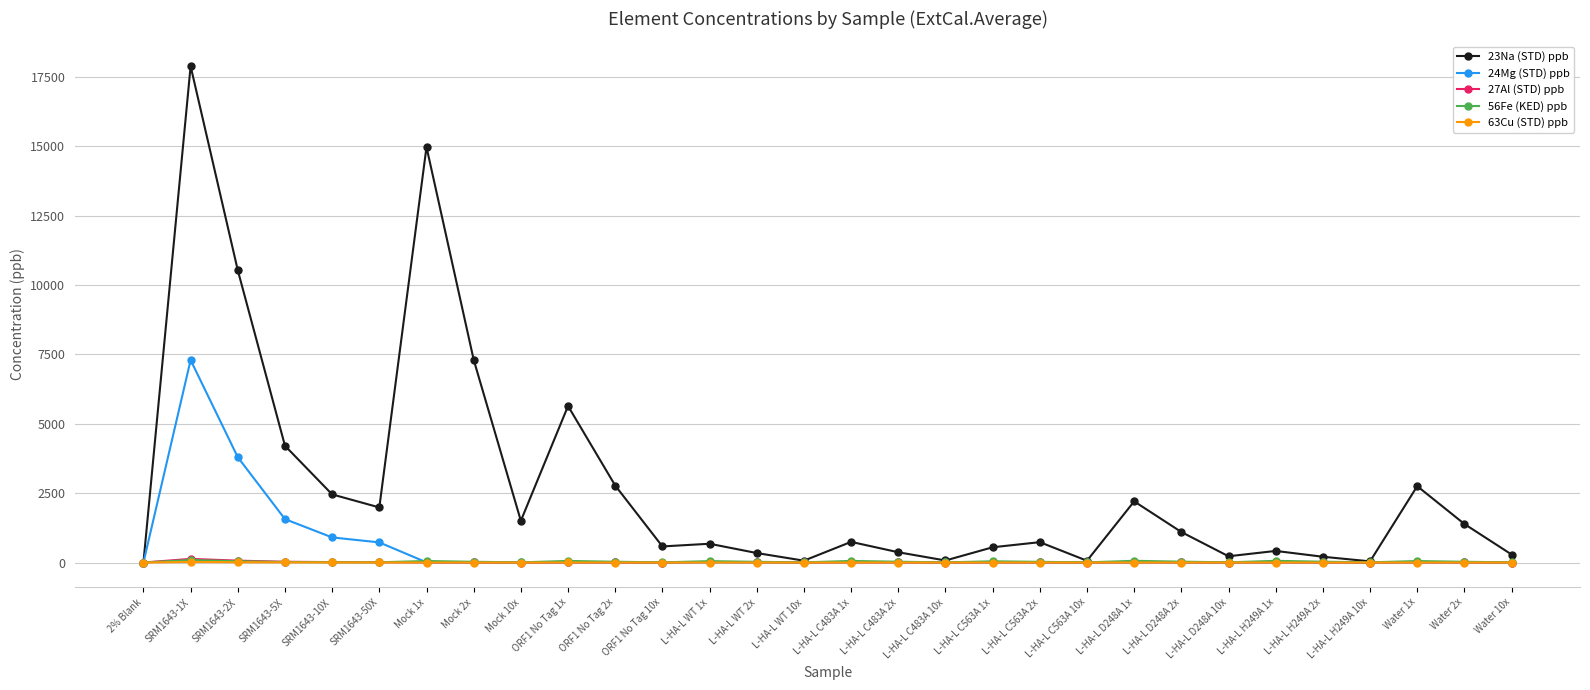

Does the chart display data point markers on the line(s)?

Yes